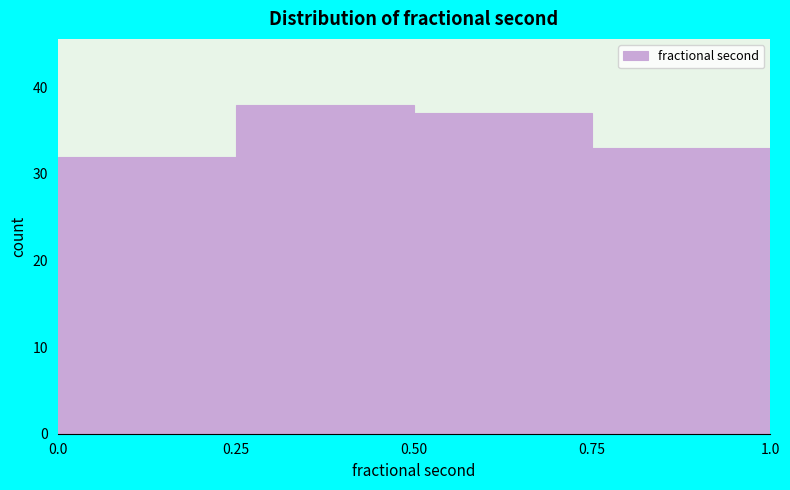

What is the height of the bar covering 0.25 to 0.50 on the x-axis? The values are not printed on the chart, so give them approximately, as read against the axis.

38